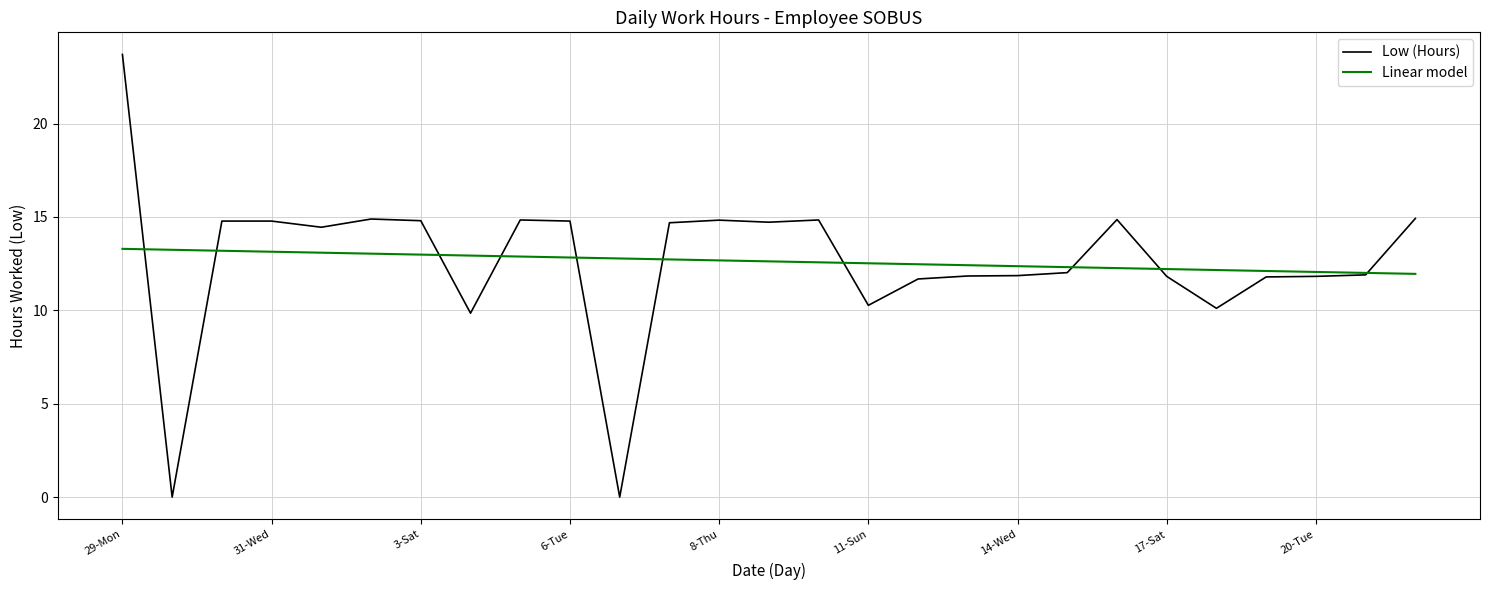

What is the greatest value displayed?

23.7